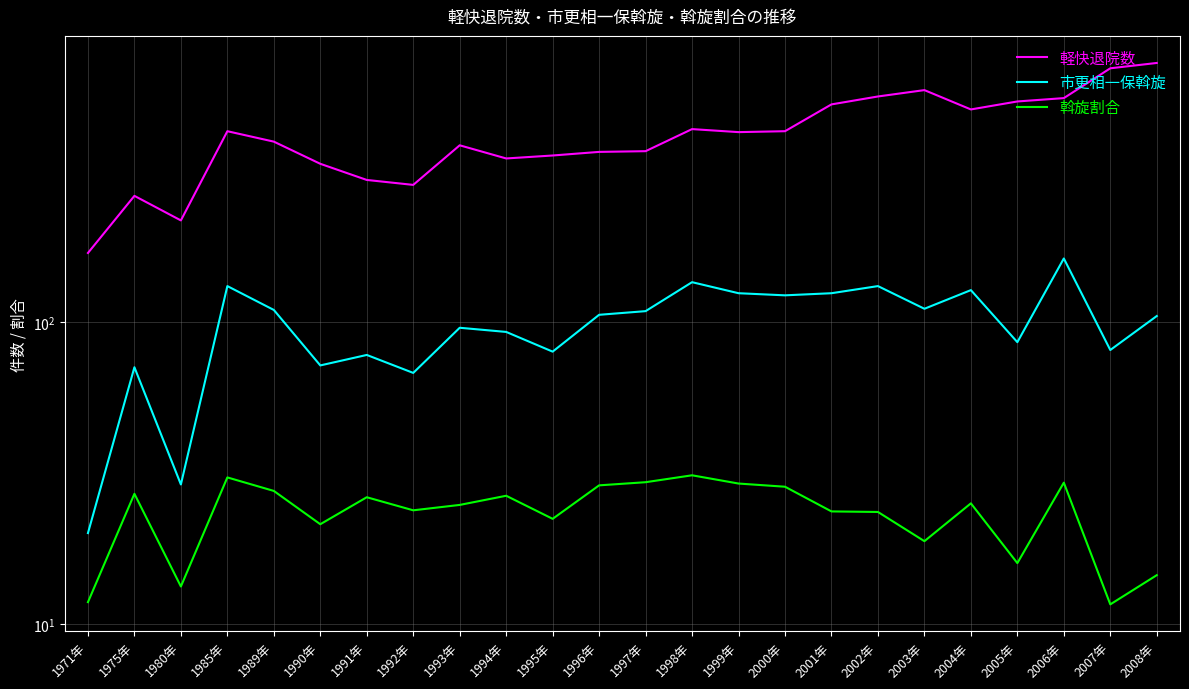

True or false: 軽快退院数 and 市更相一保斡旋 cross at least once.

False